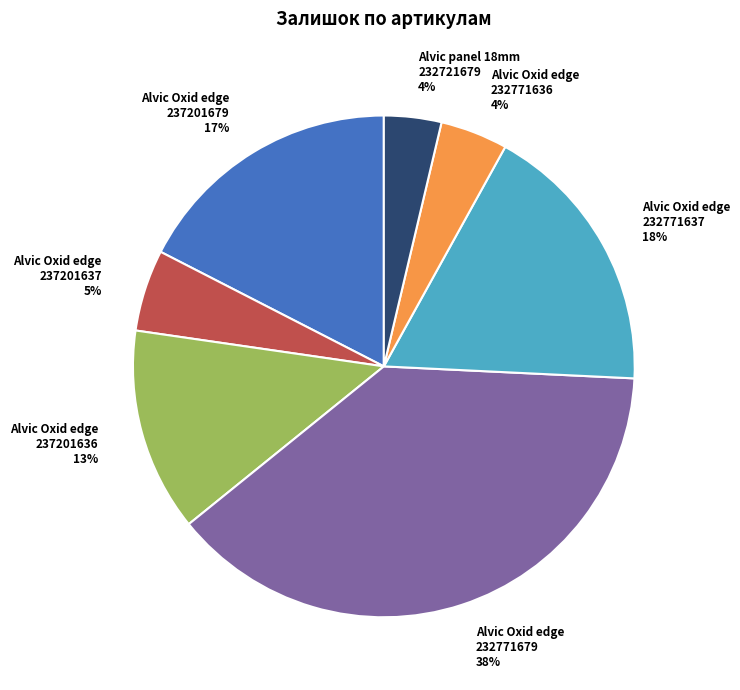

What percentage is the Alvic Oxid edge 232771679 slice, to the nearest percent?

38%